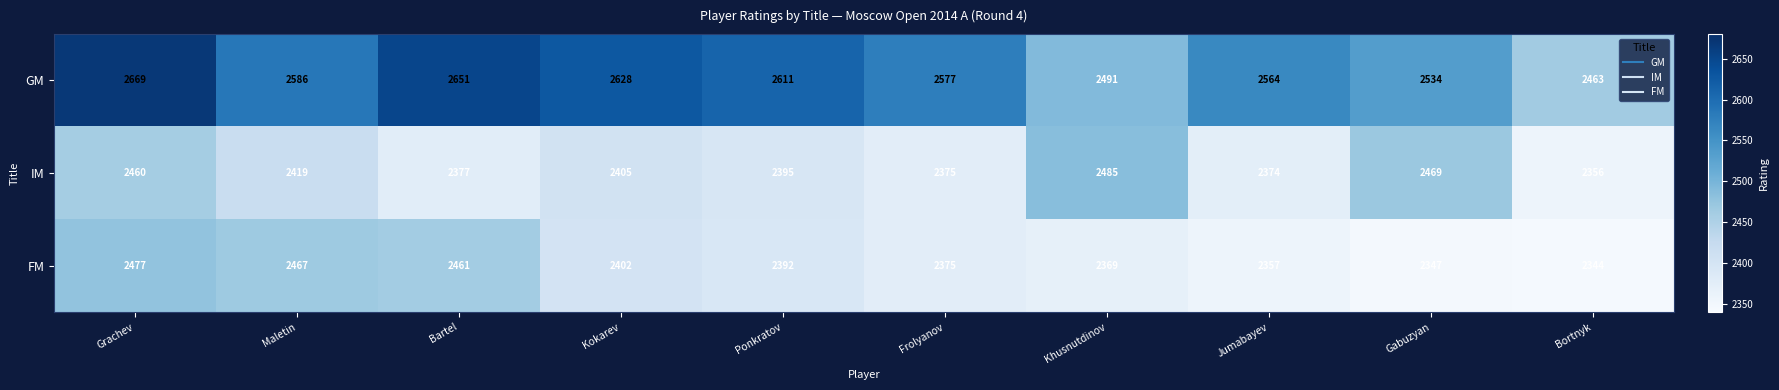

Reading left to right, what are all the values shown in this chart?

GM: 2669	2586	2651	2628	2611	2577	2491	2564	2534	2463
IM: 2460	2419	2377	2405	2395	2375	2485	2374	2469	2356
FM: 2477	2467	2461	2402	2392	2375	2369	2357	2347	2344